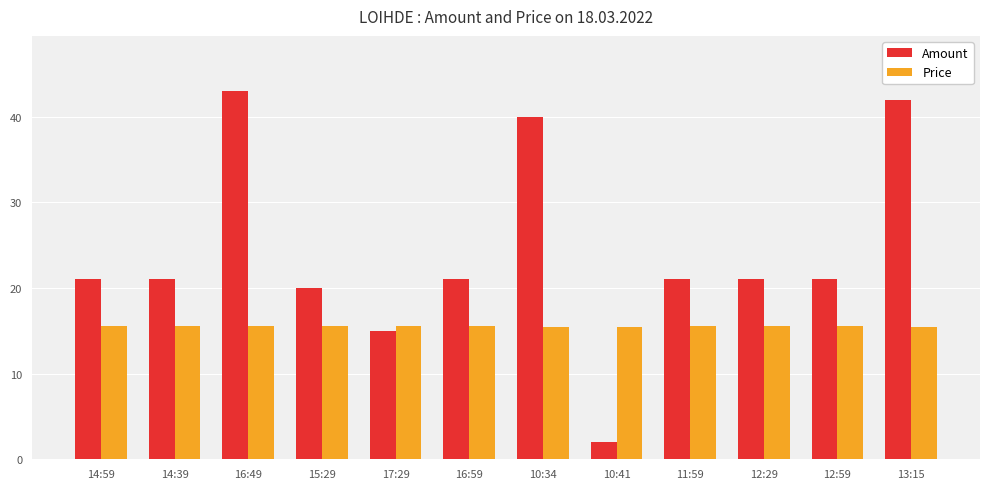

What is the label of the 11th bar from the left?

12:59